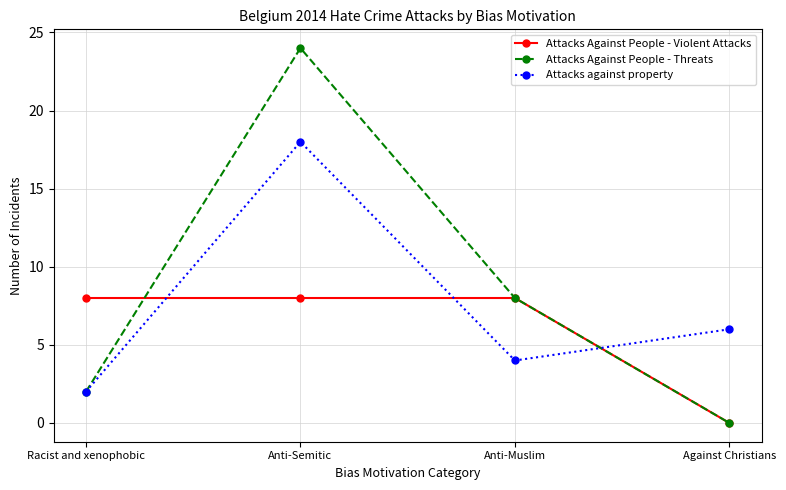

How many intersections are there between Attacks against property and Attacks Against People - Violent Attacks?

3